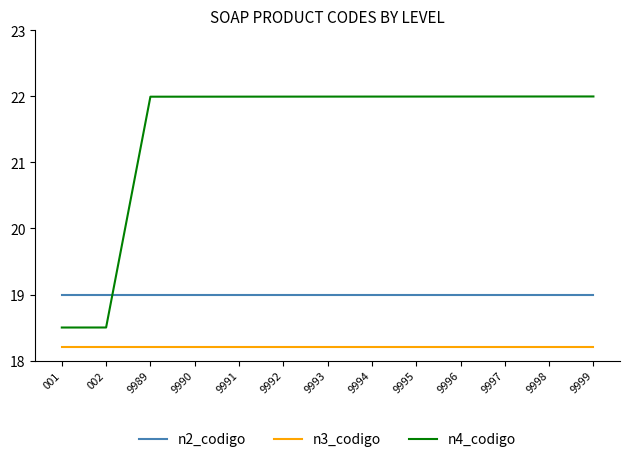

What is the difference between the highest and lowest values at 002?

0.8